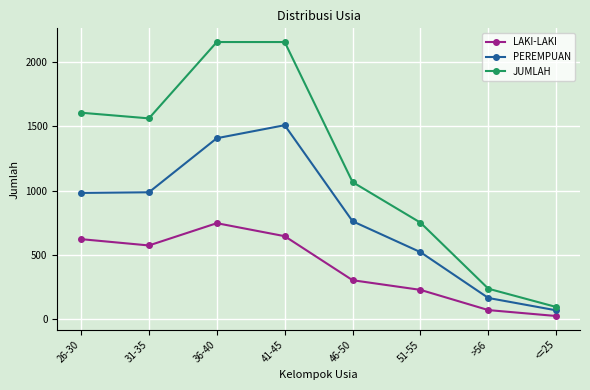

Which category has the lowest value in the PEREMPUAN series?

<=25